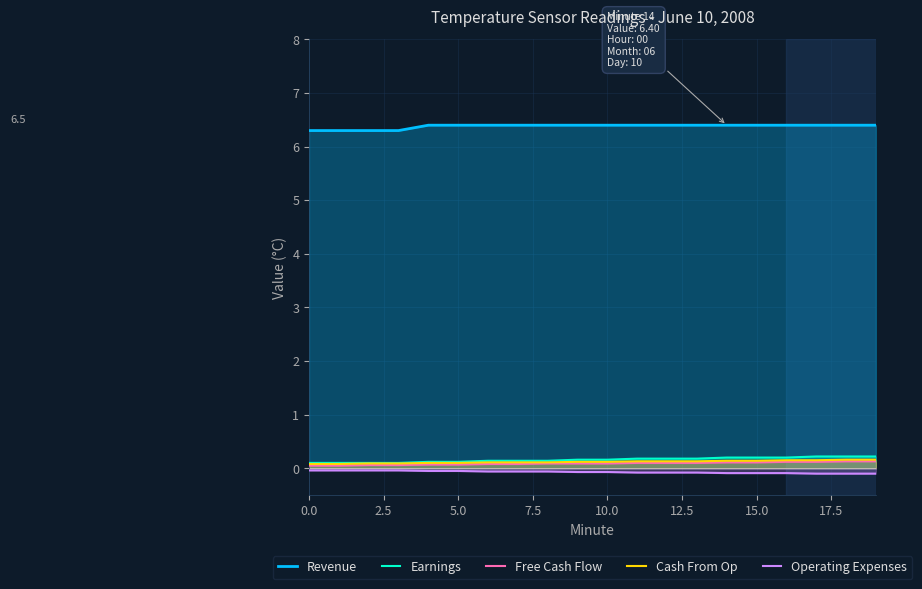

True or false: Revenue and Cash From Op cross at least once.

False